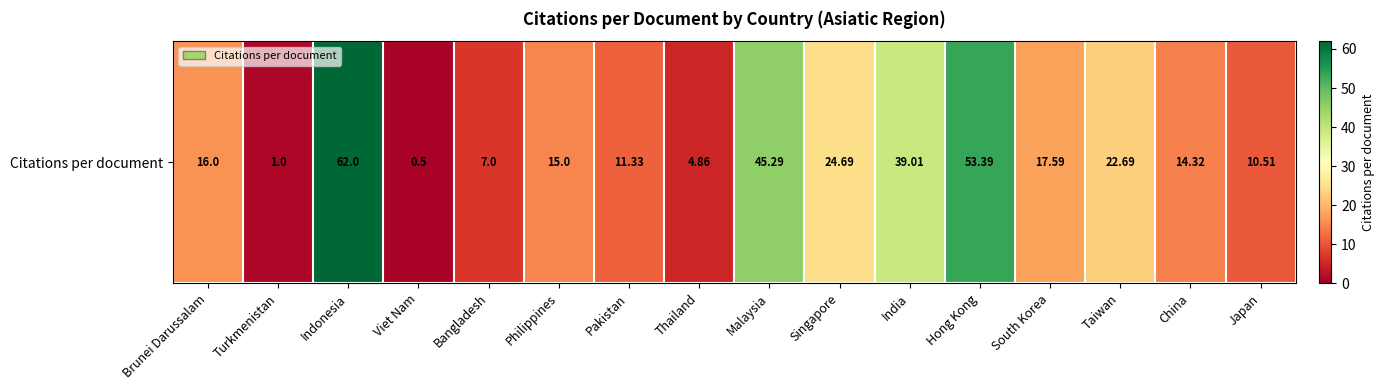

Count the number of categories in the chart.

16